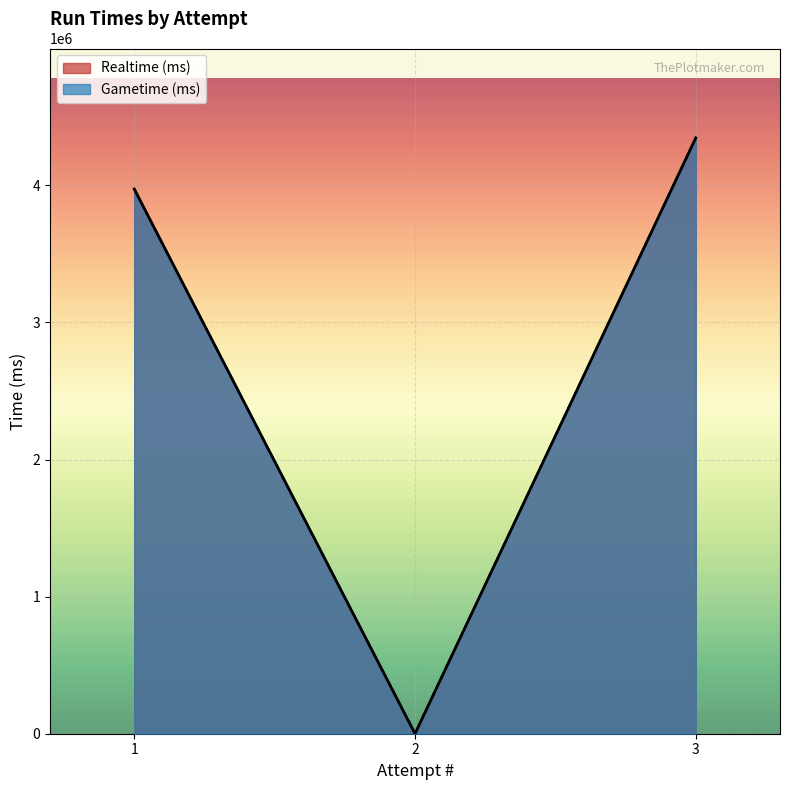

How many values in the Realtime (ms) series exceed 3973418?

1